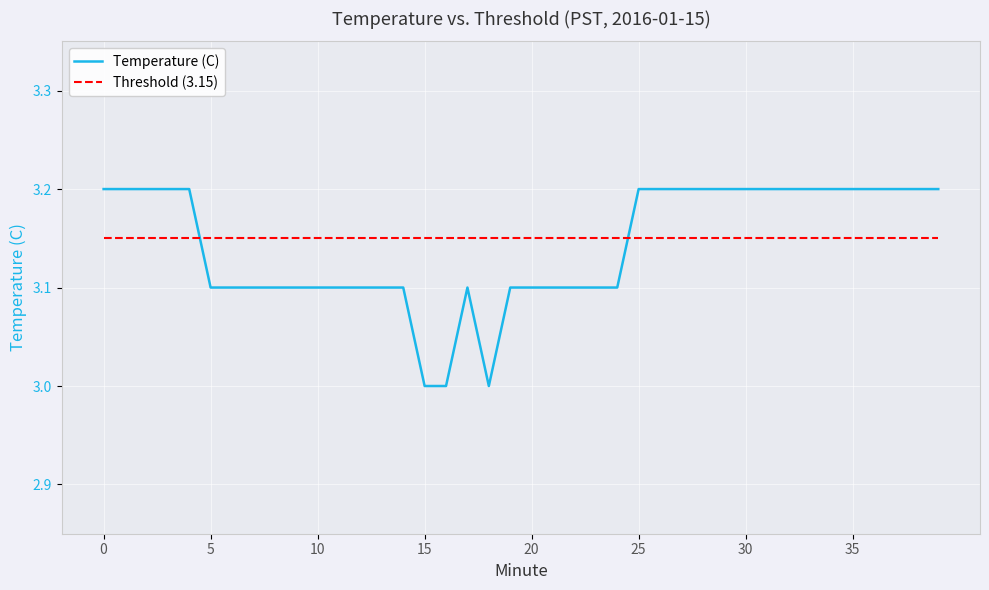

How many lines are shown in the chart?

2